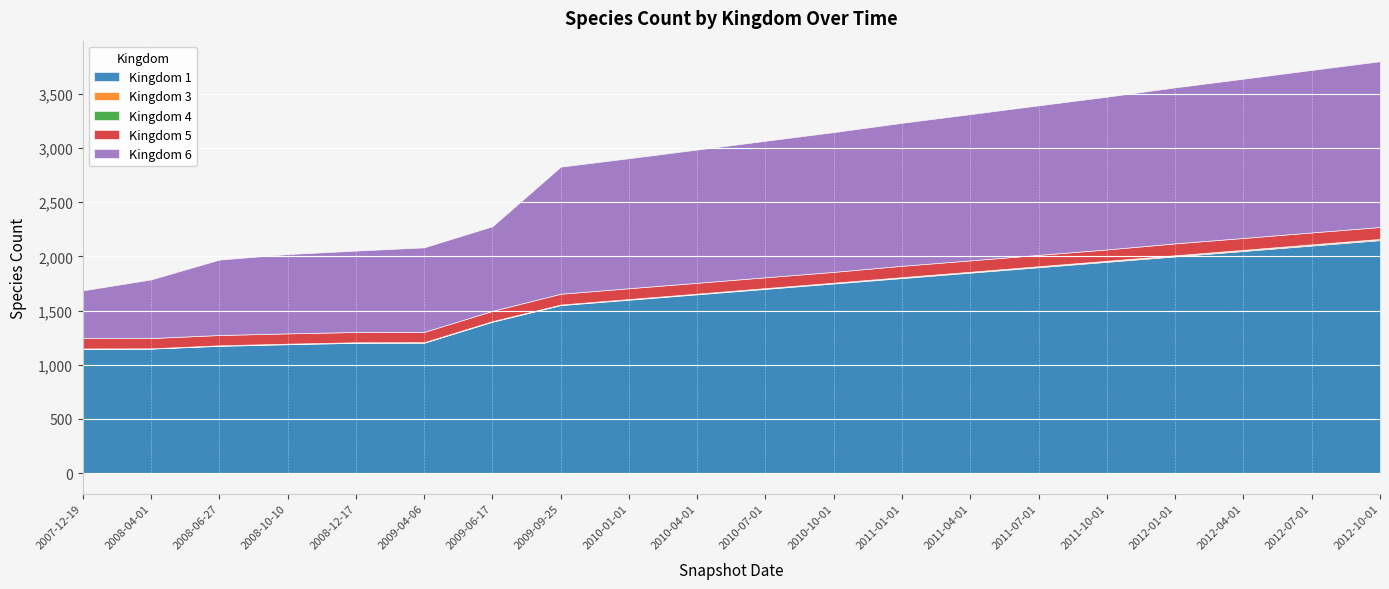

True or false: 3 and 1 intersect in this chart.

False